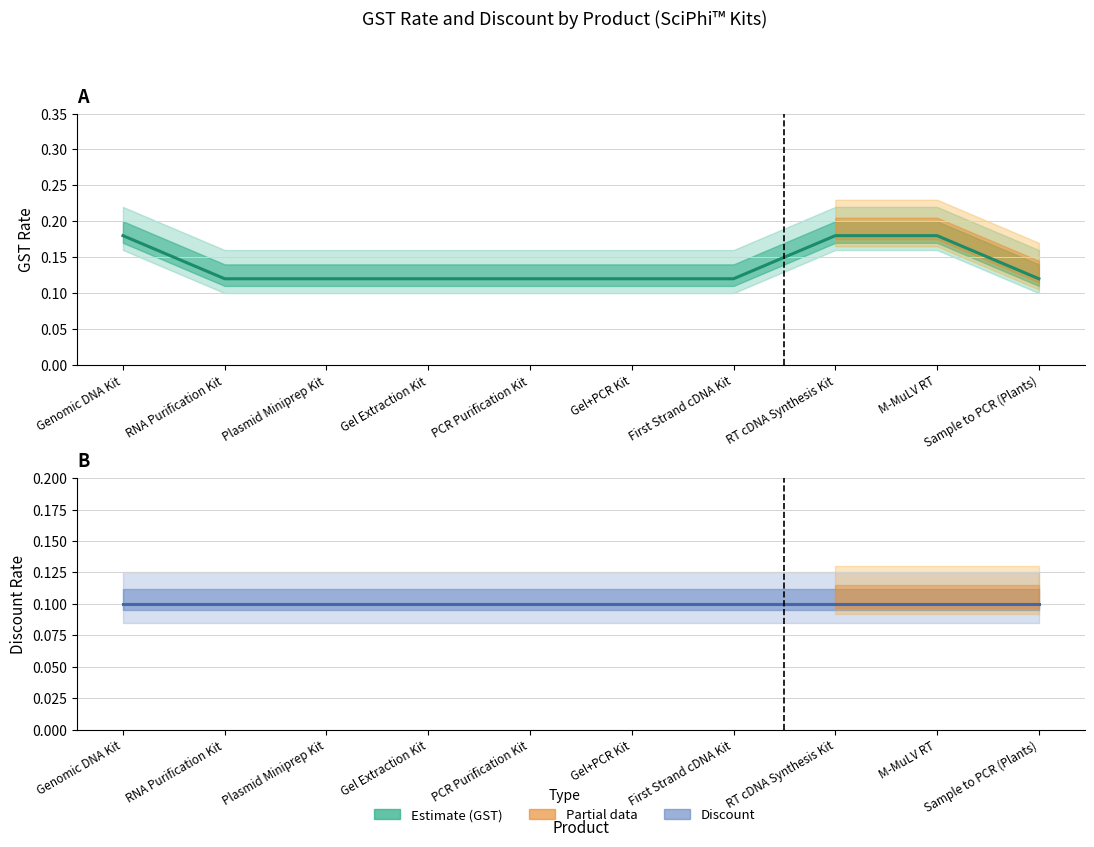

What is the sum of all Discount (estimate) values?

1.0